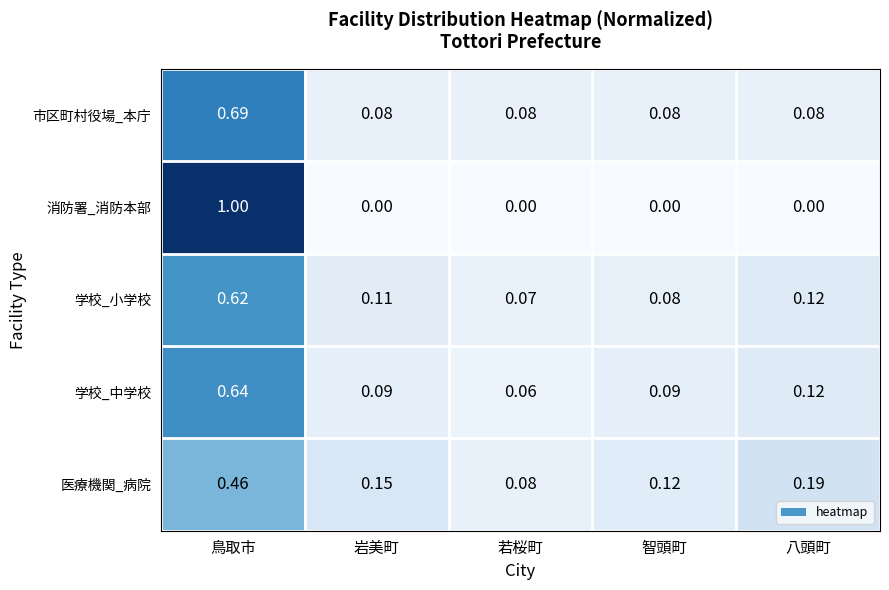

At 鳥取市, list the series in order from largest to smallest.

消防署_消防本部, 市区町村役場_本庁, 学校_中学校, 学校_小学校, 医療機関_病院